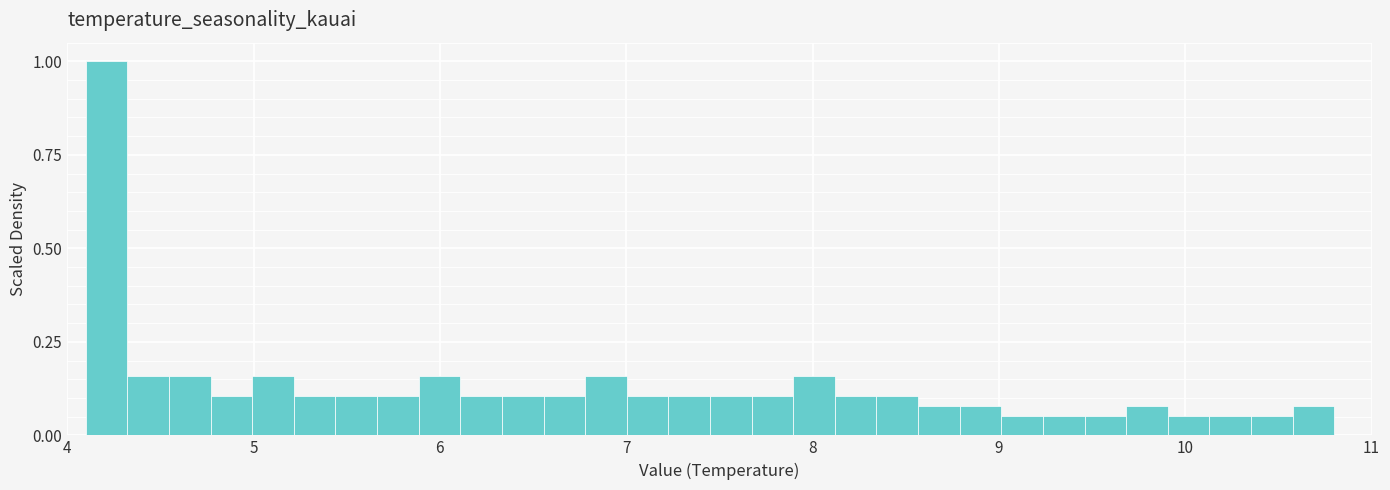

Read against the x-axis, roughly where is the centre of the tallest bar?

4.2